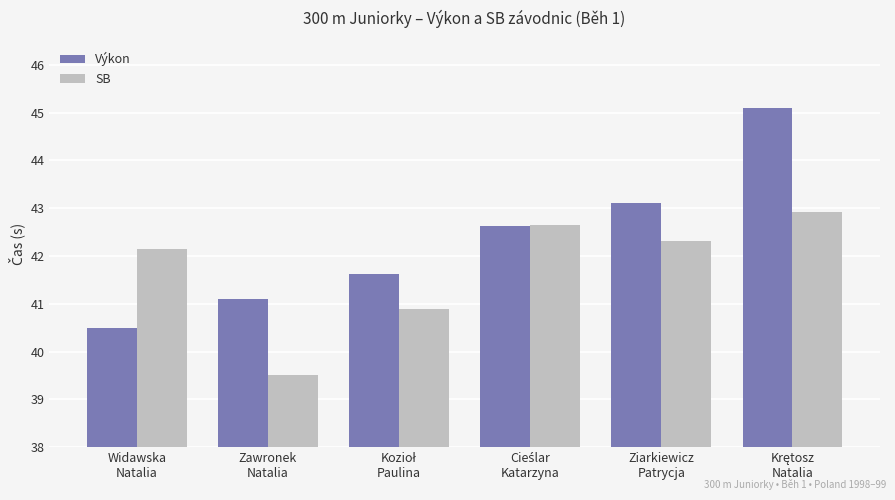

What is the total value across all series at Widawska
Natalia?

82.6